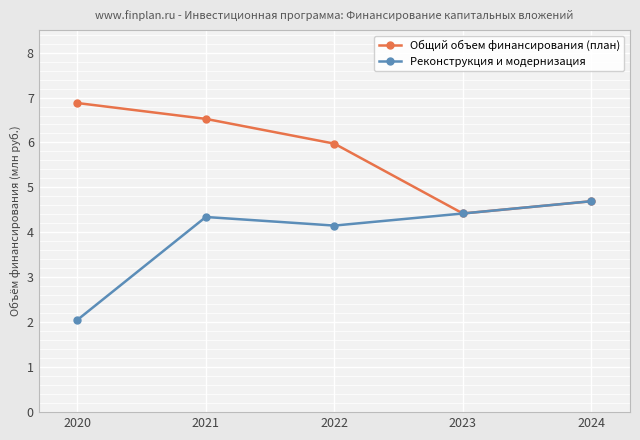

What is the total value across all series at 2021?

10.9